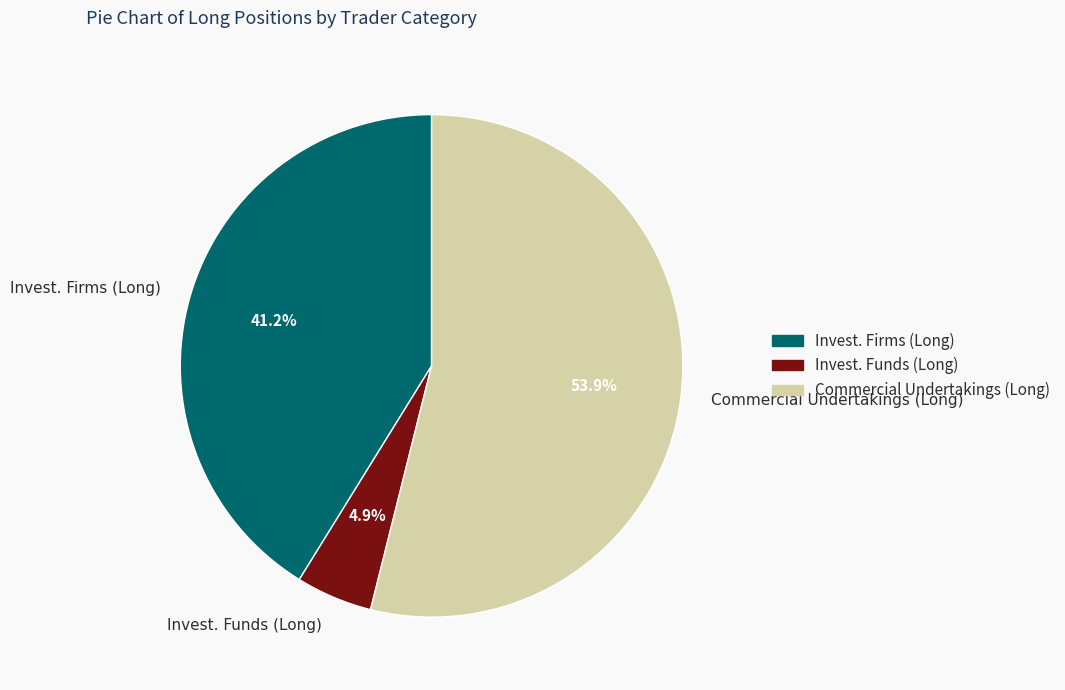

What is the smallest slice in the pie chart?

Invest. Funds (Long)